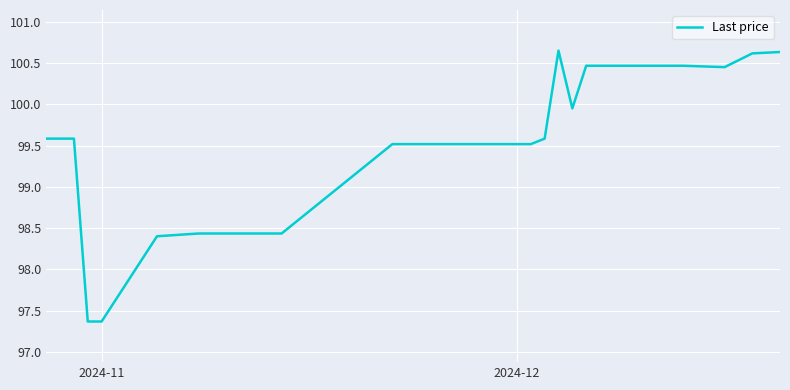

What is the difference between the maximum and minimum values?

3.3